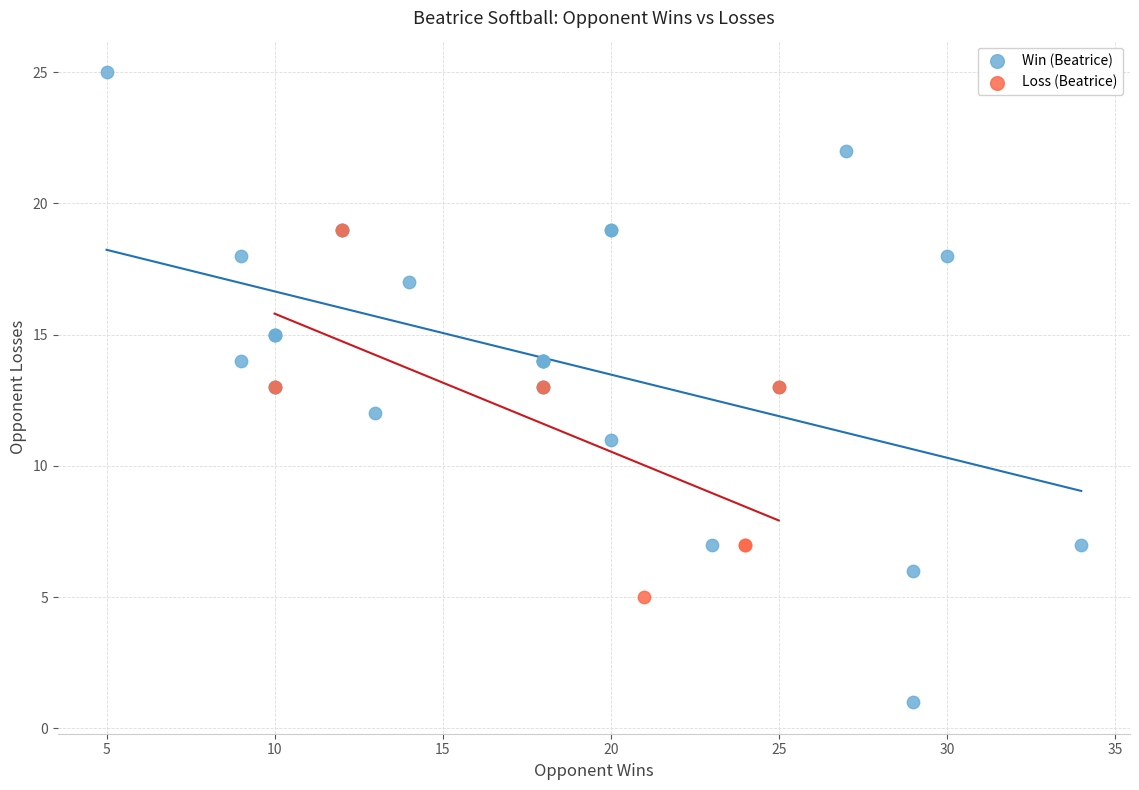

Which series contains the lowest Y value?

Win (Beatrice)